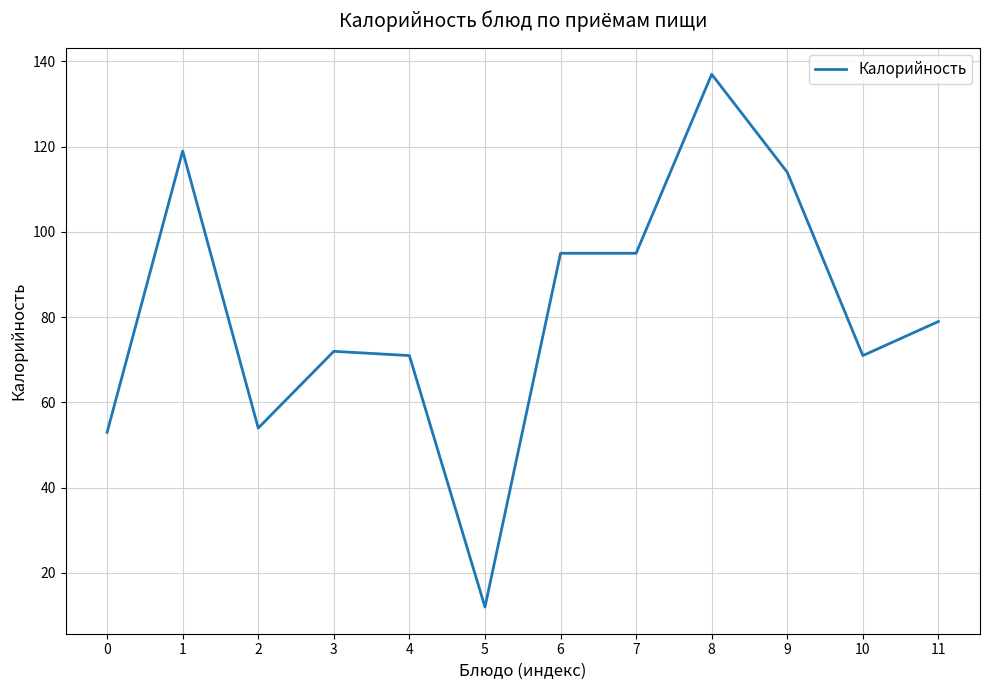

Read the value at 0, to the nearest 10.

50